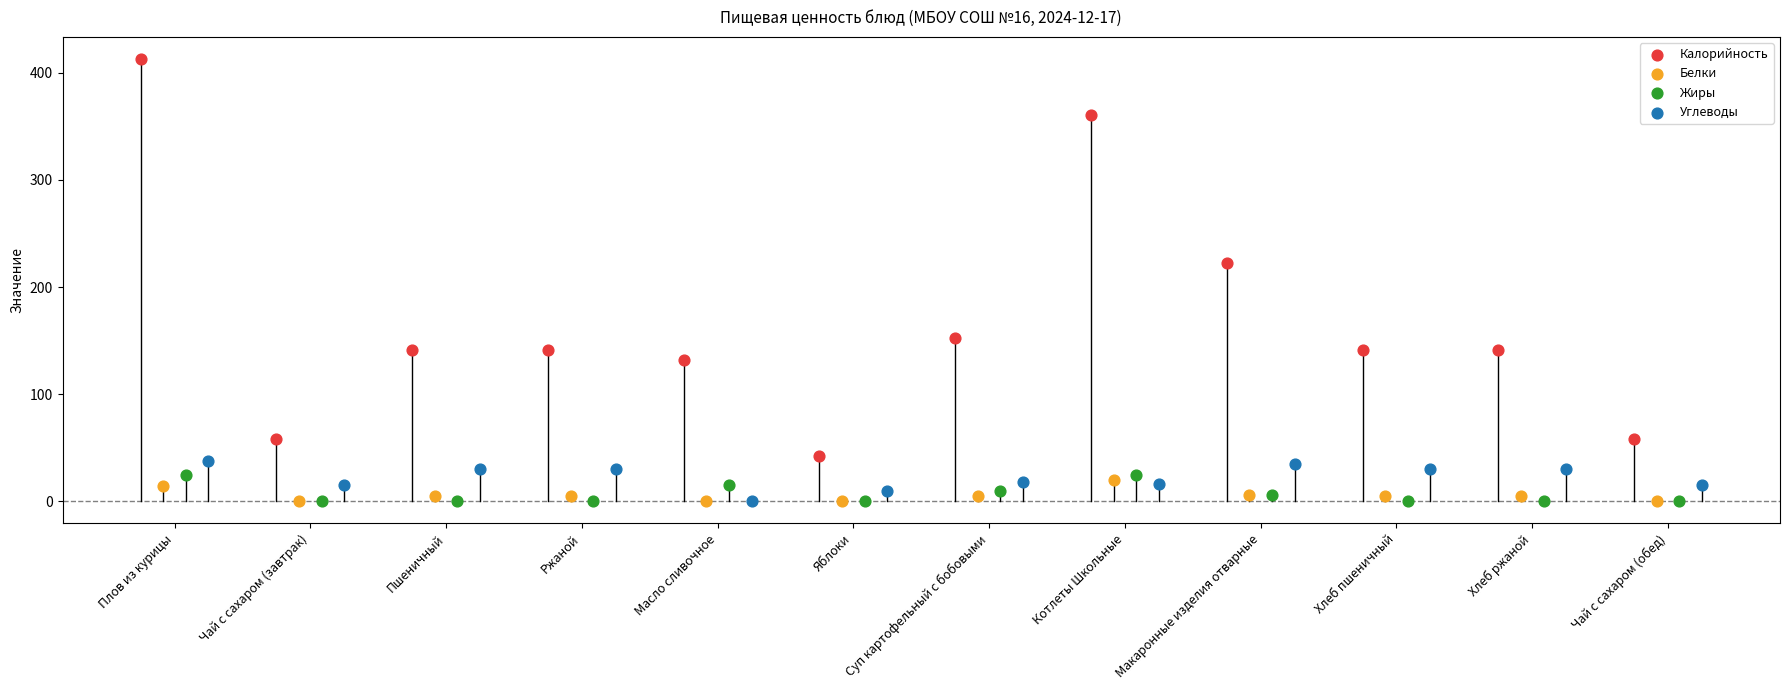

Which series reaches the maximum Y coordinate?

Калорийность